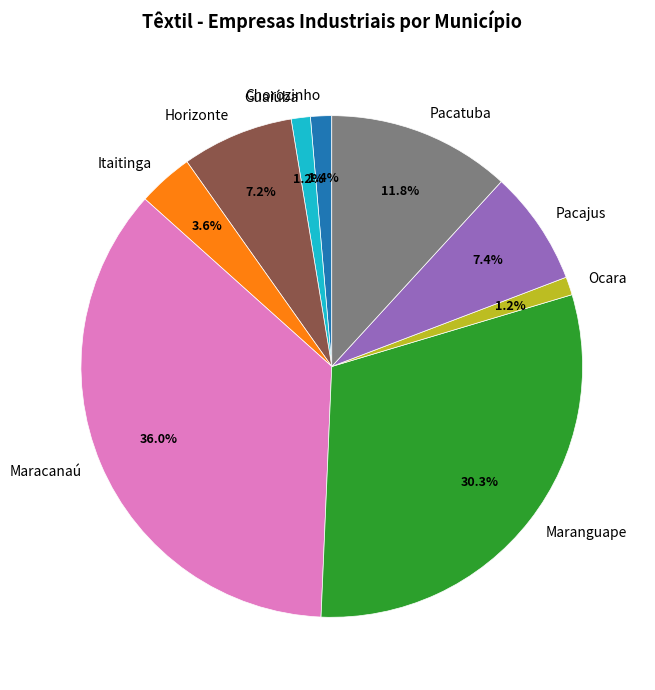

Which slice is the largest?

Maracanaú